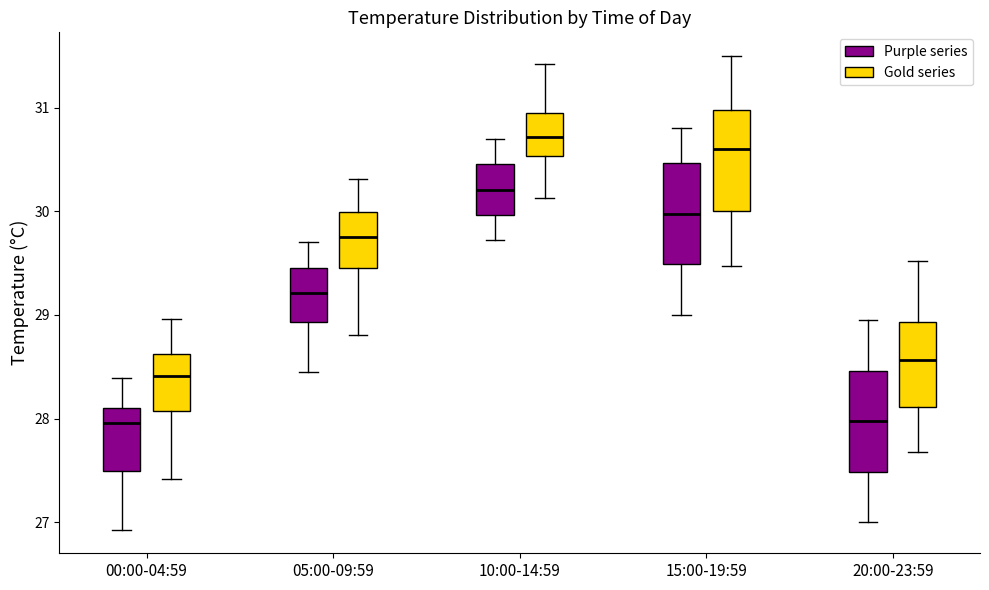

Which box's median line is the highest?

10:00-14:59 (Gold series)